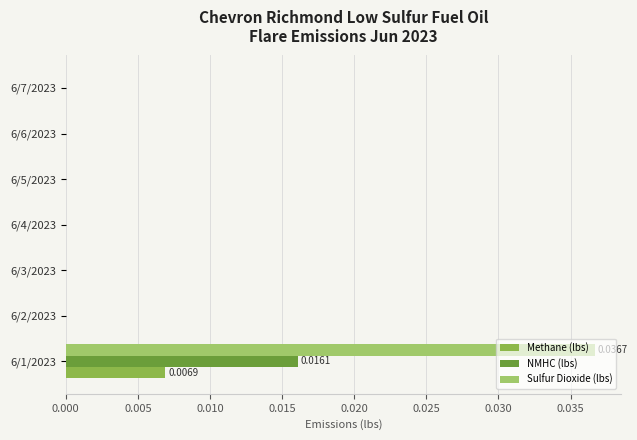

At which category is the sum across all series the highest?

6/1/2023